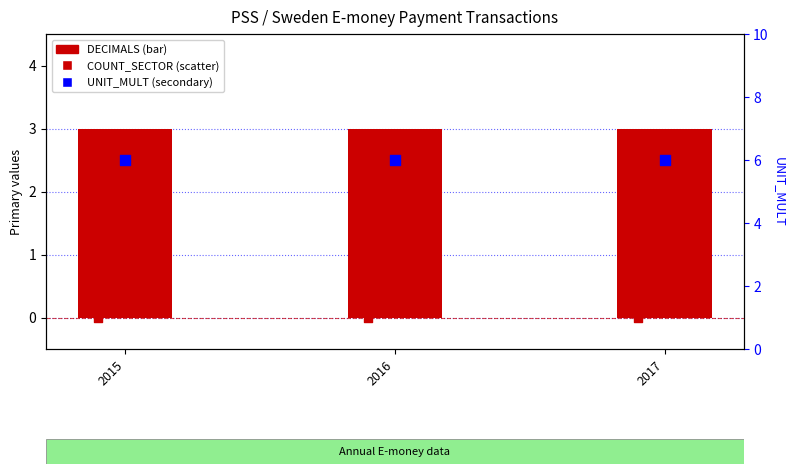

Is the value of UNIT_MULT at 2017 greater than the value of DECIMALS at 2017?

Yes